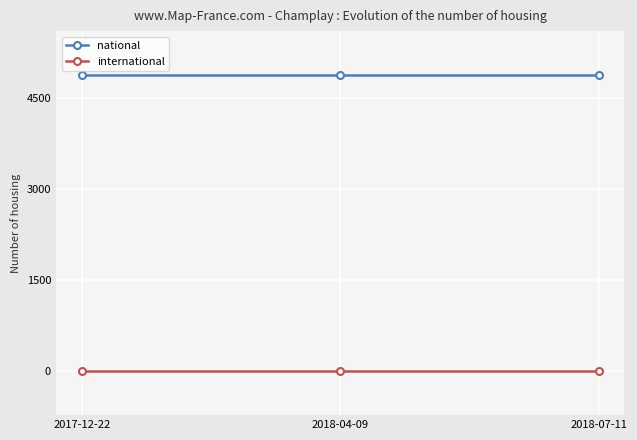

List the series in order of their overall mean, highest first.

national, international